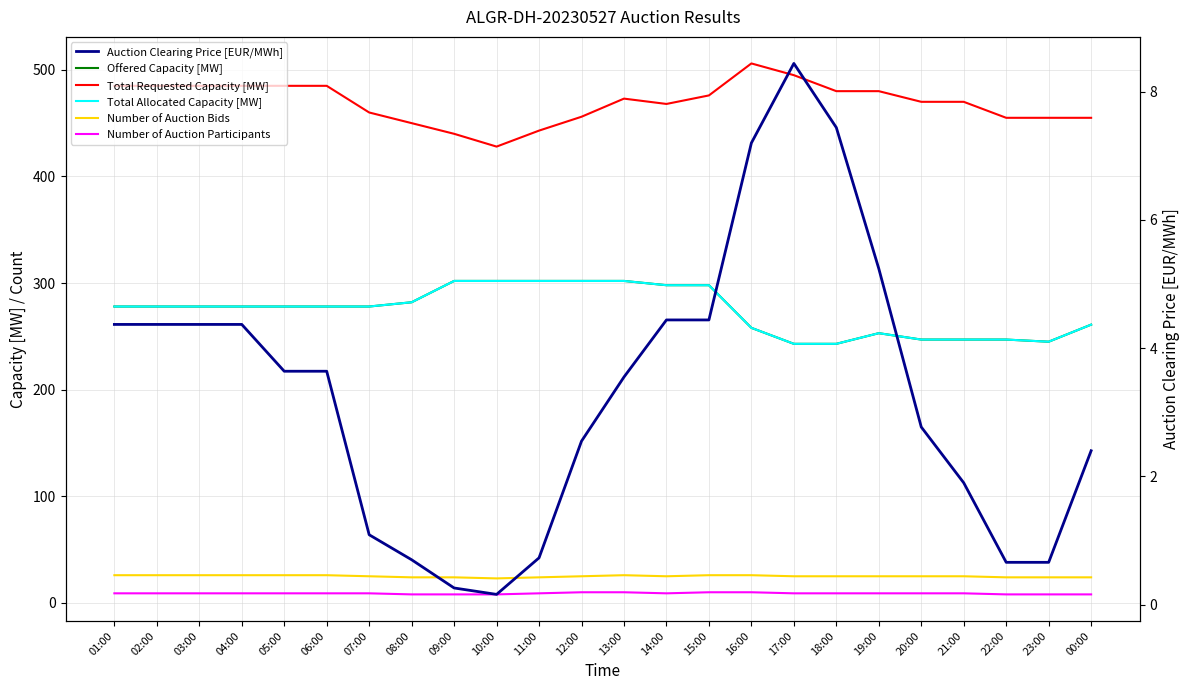

Reading left to right, what are all the values shown in this chart?

Offered Capacity [MW]: 01:00=278.0	02:00=278.0	03:00=278.0	04:00=278.0	05:00=278.0	06:00=278.0	07:00=278.0	08:00=282.0	09:00=302.0	10:00=302.0	11:00=302.0	12:00=302.0	13:00=302.0	14:00=298.0	15:00=298.0	16:00=258.0	17:00=243.0	18:00=243.0	19:00=253.0	20:00=247.0	21:00=247.0	22:00=247.0	23:00=245.0	00:00=261.0
Total Requested Capacity [MW]: 01:00=485.0	02:00=485.0	03:00=485.0	04:00=485.0	05:00=485.0	06:00=485.0	07:00=460.0	08:00=450.0	09:00=440.0	10:00=428.0	11:00=443.0	12:00=456.0	13:00=473.0	14:00=468.0	15:00=476.0	16:00=506.0	17:00=495.0	18:00=480.0	19:00=480.0	20:00=470.0	21:00=470.0	22:00=455.0	23:00=455.0	00:00=455.0
Total Allocated Capacity [MW]: 01:00=278.0	02:00=278.0	03:00=278.0	04:00=278.0	05:00=278.0	06:00=278.0	07:00=278.0	08:00=282.0	09:00=302.0	10:00=302.0	11:00=302.0	12:00=302.0	13:00=302.0	14:00=298.0	15:00=298.0	16:00=258.0	17:00=243.0	18:00=243.0	19:00=253.0	20:00=247.0	21:00=247.0	22:00=247.0	23:00=245.0	00:00=261.0
Number of Auction Bids: 01:00=26.0	02:00=26.0	03:00=26.0	04:00=26.0	05:00=26.0	06:00=26.0	07:00=25.0	08:00=24.0	09:00=24.0	10:00=23.0	11:00=24.0	12:00=25.0	13:00=26.0	14:00=25.0	15:00=26.0	16:00=26.0	17:00=25.0	18:00=25.0	19:00=25.0	20:00=25.0	21:00=25.0	22:00=24.0	23:00=24.0	00:00=24.0
Number of Auction Participants: 01:00=9.0	02:00=9.0	03:00=9.0	04:00=9.0	05:00=9.0	06:00=9.0	07:00=9.0	08:00=8.0	09:00=8.0	10:00=8.0	11:00=9.0	12:00=10.0	13:00=10.0	14:00=9.0	15:00=10.0	16:00=10.0	17:00=9.0	18:00=9.0	19:00=9.0	20:00=9.0	21:00=9.0	22:00=8.0	23:00=8.0	00:00=8.0
Auction Clearing Price [EUR/MWh]: 01:00=4.4	02:00=4.4	03:00=4.4	04:00=4.4	05:00=3.6	06:00=3.6	07:00=1.1	08:00=0.7	09:00=0.3	10:00=0.2	11:00=0.7	12:00=2.5	13:00=3.5	14:00=4.4	15:00=4.4	16:00=7.2	17:00=8.4	18:00=7.4	19:00=5.2	20:00=2.8	21:00=1.9	22:00=0.7	23:00=0.7	00:00=2.4